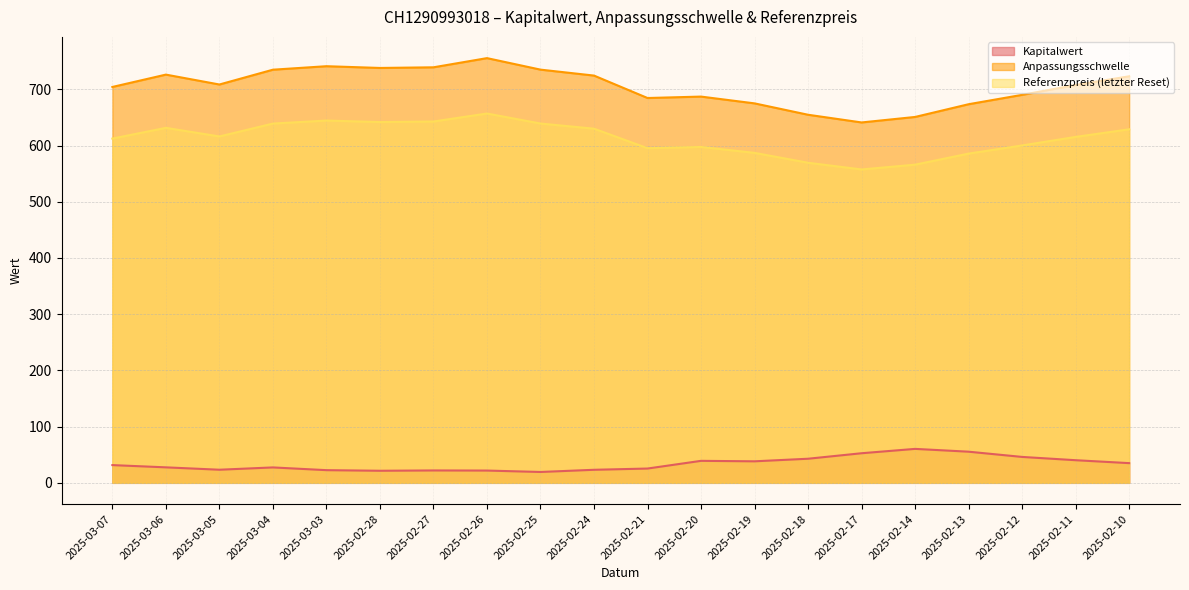

What is the difference between the maximum and minimum values in the Anpassungsschwelle series?

114.4